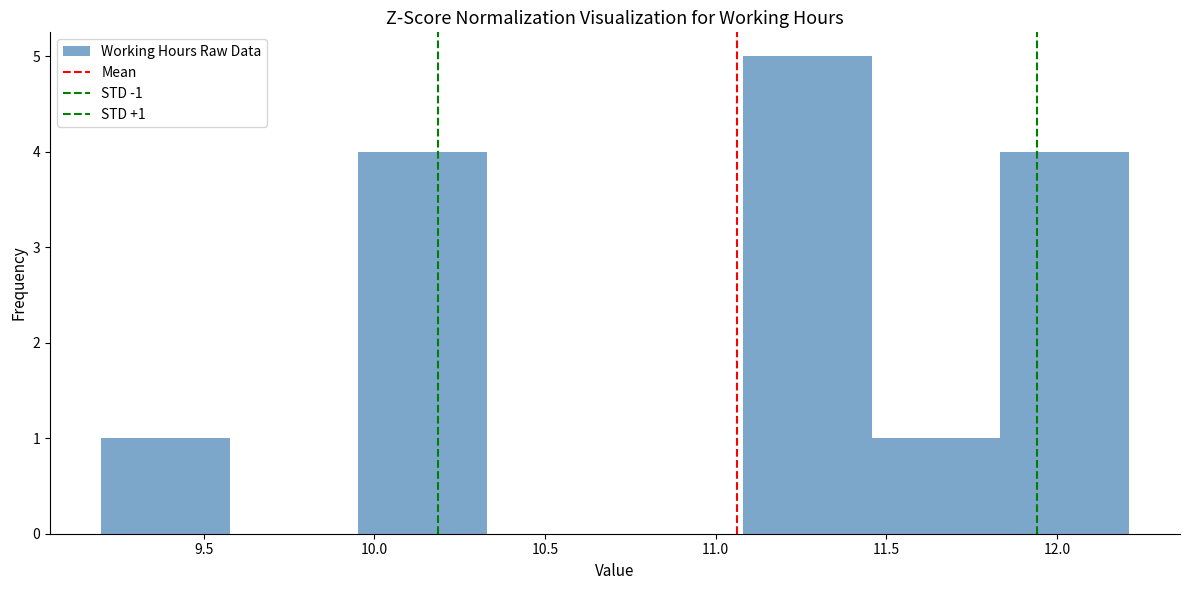

Over which range of the x-axis is the bar tallest?

11.10 to 11.45